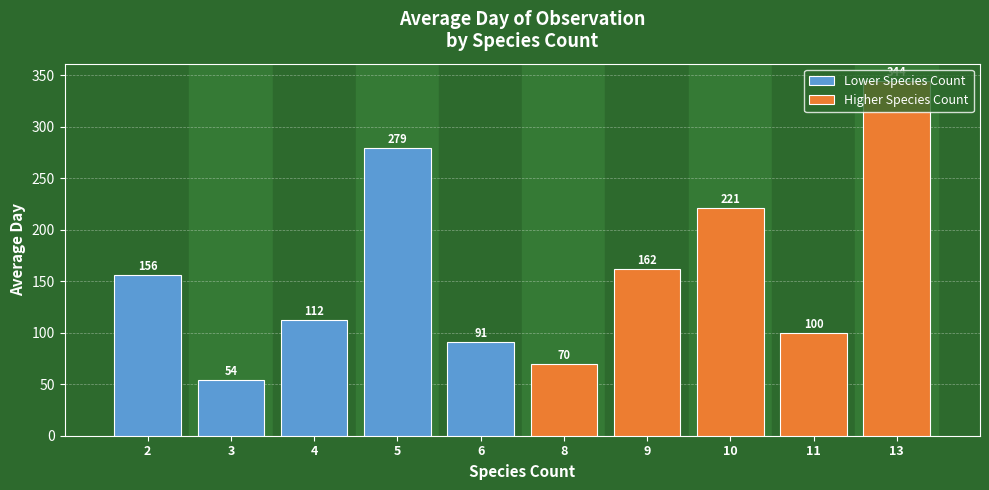

What value does the Lower Species Count series have at 2?

156.2